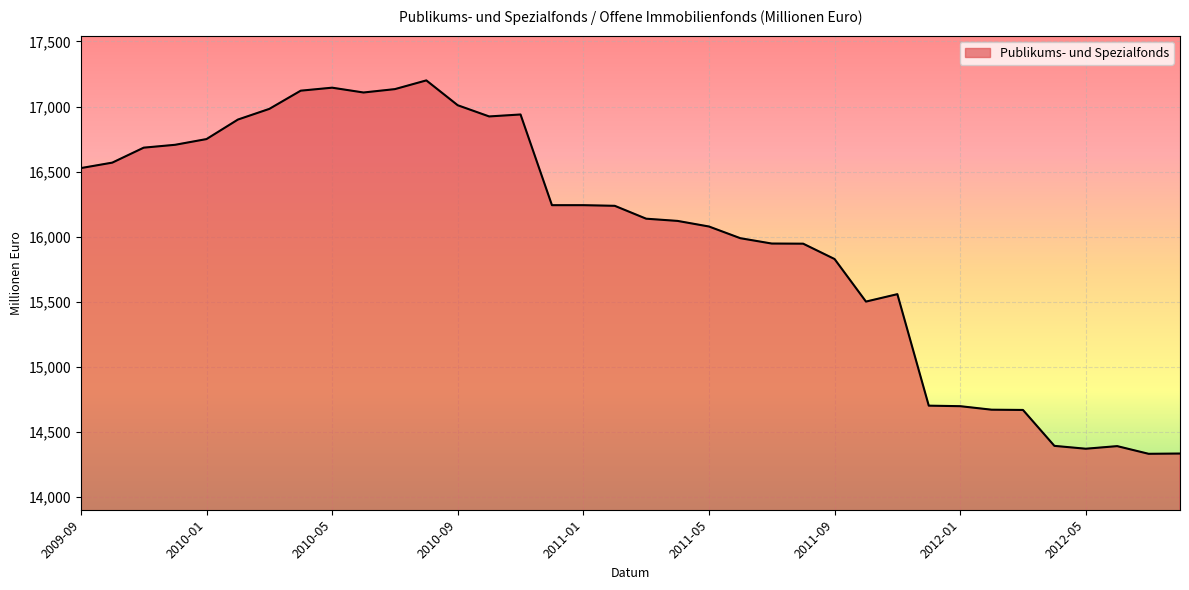

What is the greatest value displayed?

17201